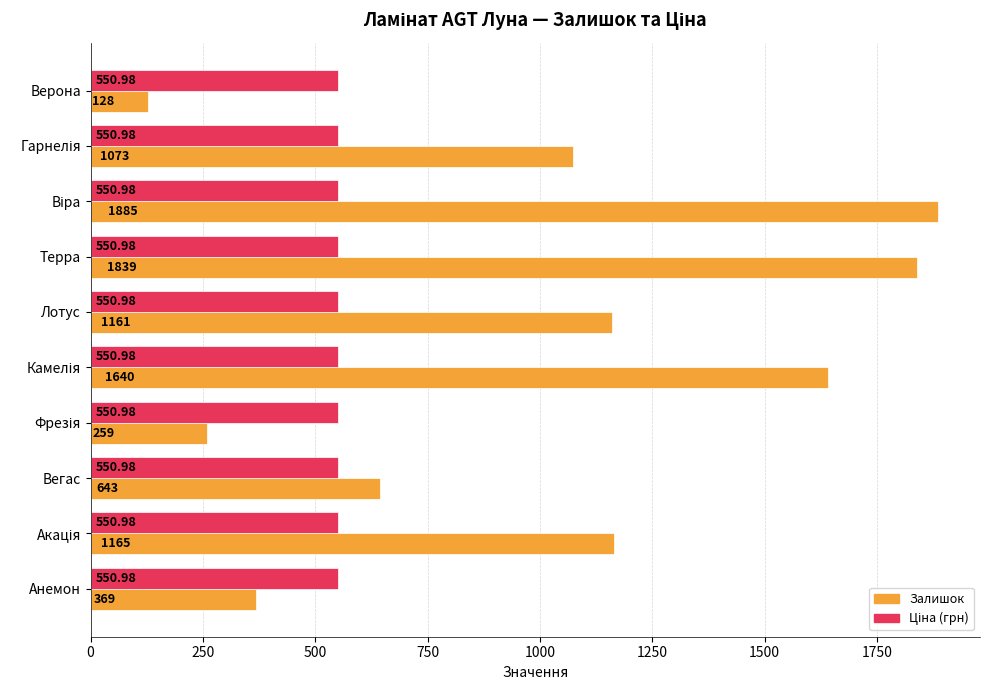

What is the total value across all series at Вегас?

1194.0